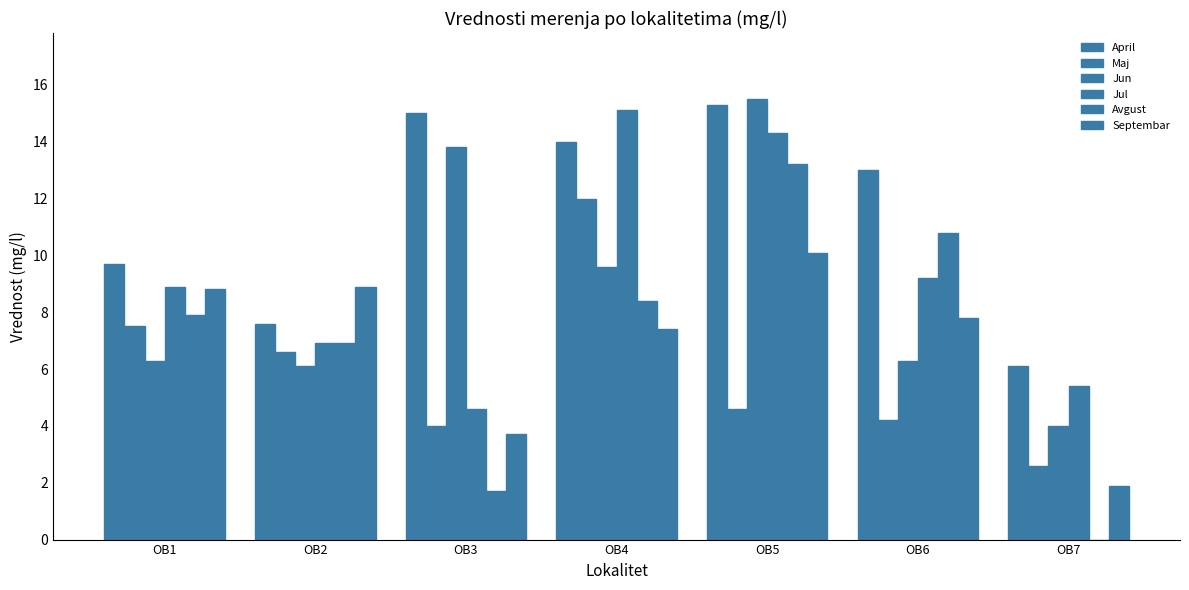

At how many categories does at least one series exceed 14?

3